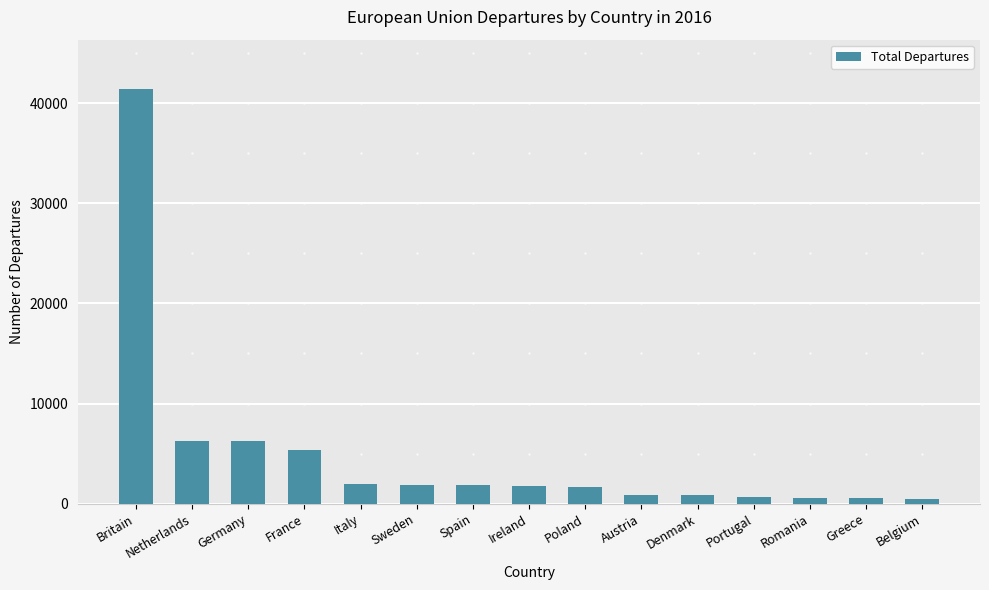

The value at Spain is 1893. True or false?

True